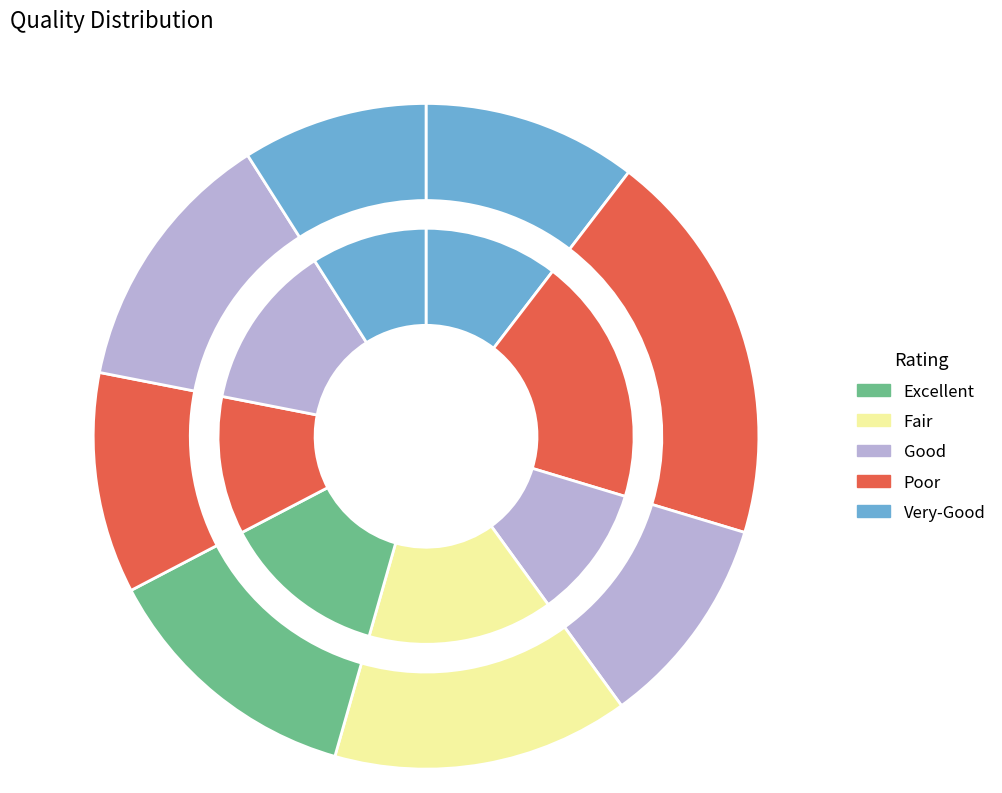

Is it true that 3 is 2% of the pie?

False